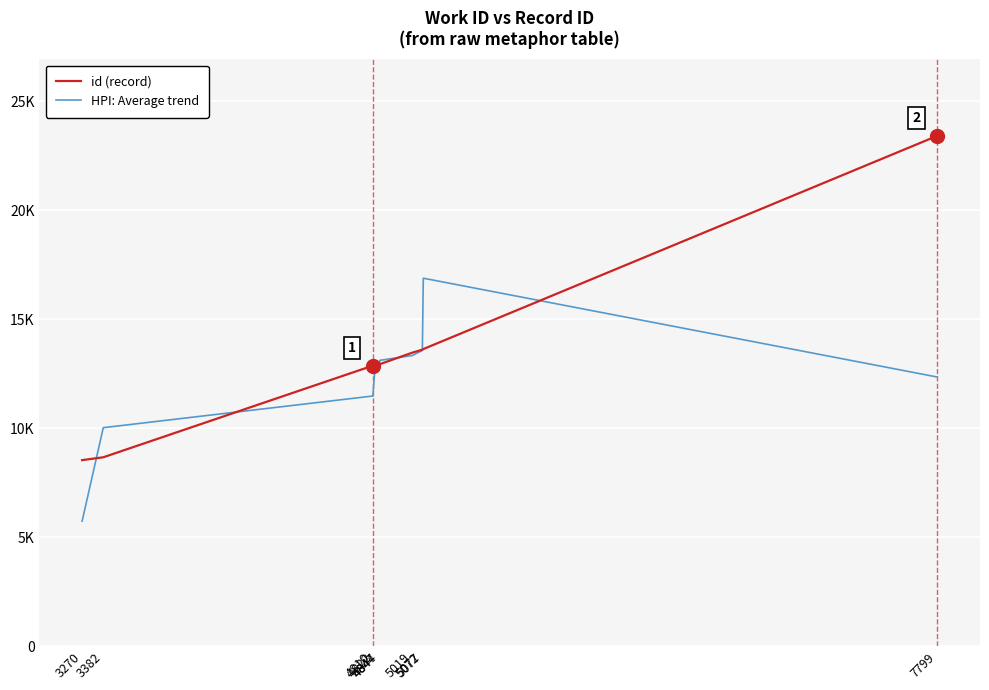

Does the chart have visible grid lines?

Yes